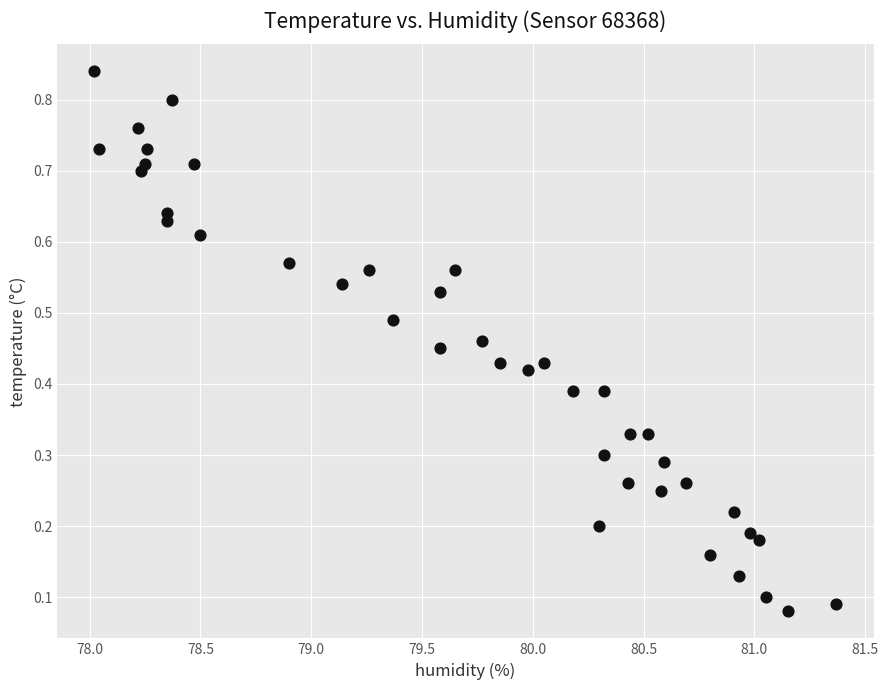

What is the range of X values (max minus min)?

3.4